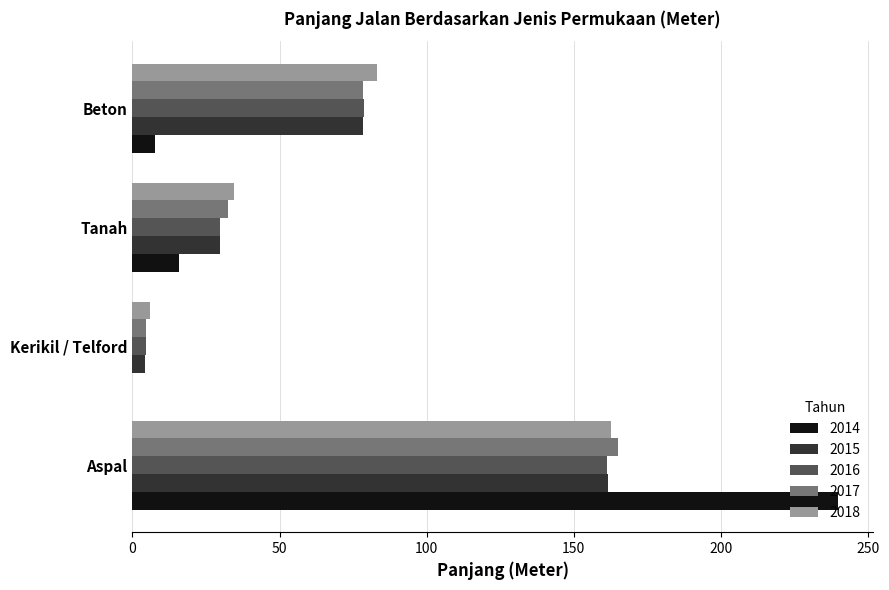

Is it true that 2015 equals 78.4 at Beton?

True